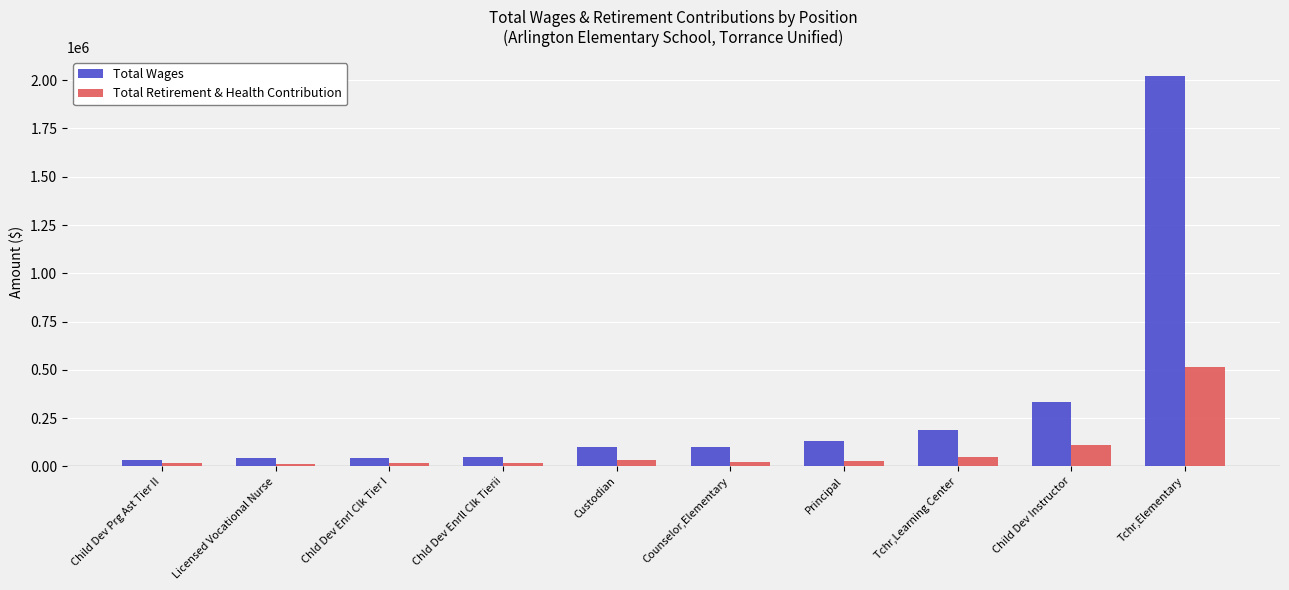

What is the difference between the maximum and second lowest values in the Total Wages series?

1978795